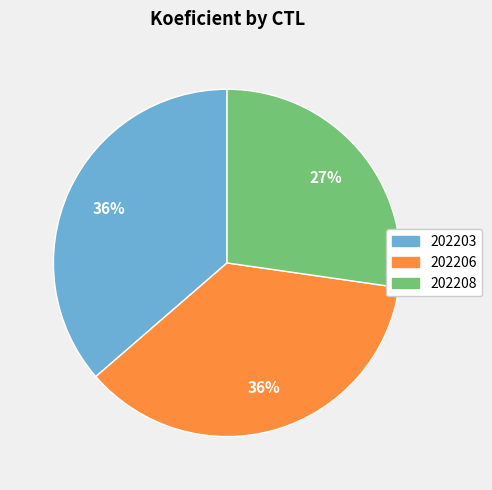

Do 202206 and 202208 together represent more than half of the pie?

Yes